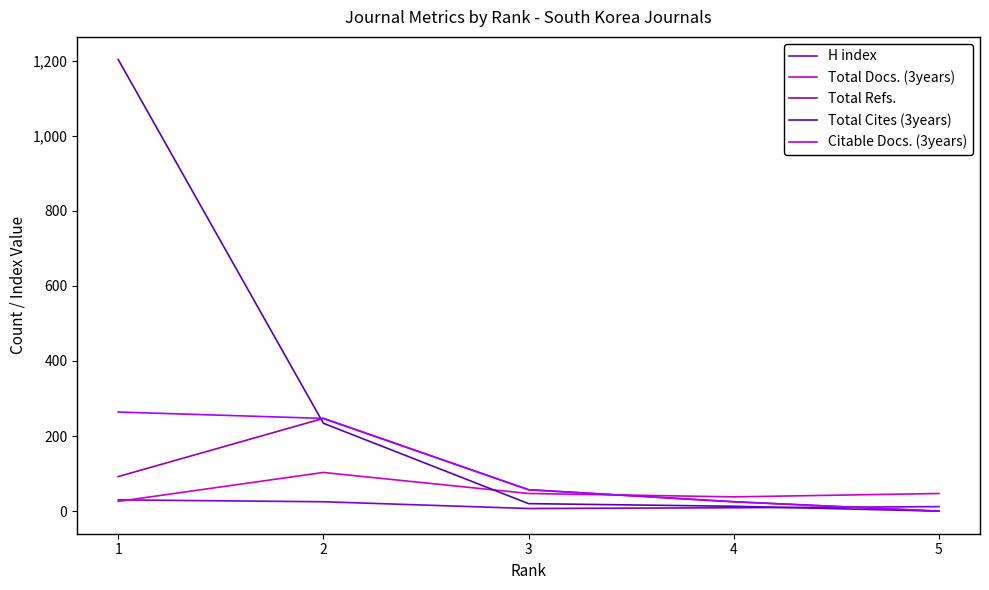

True or false: Total Cites (3years) and Total Docs. (3years) intersect in this chart.

True